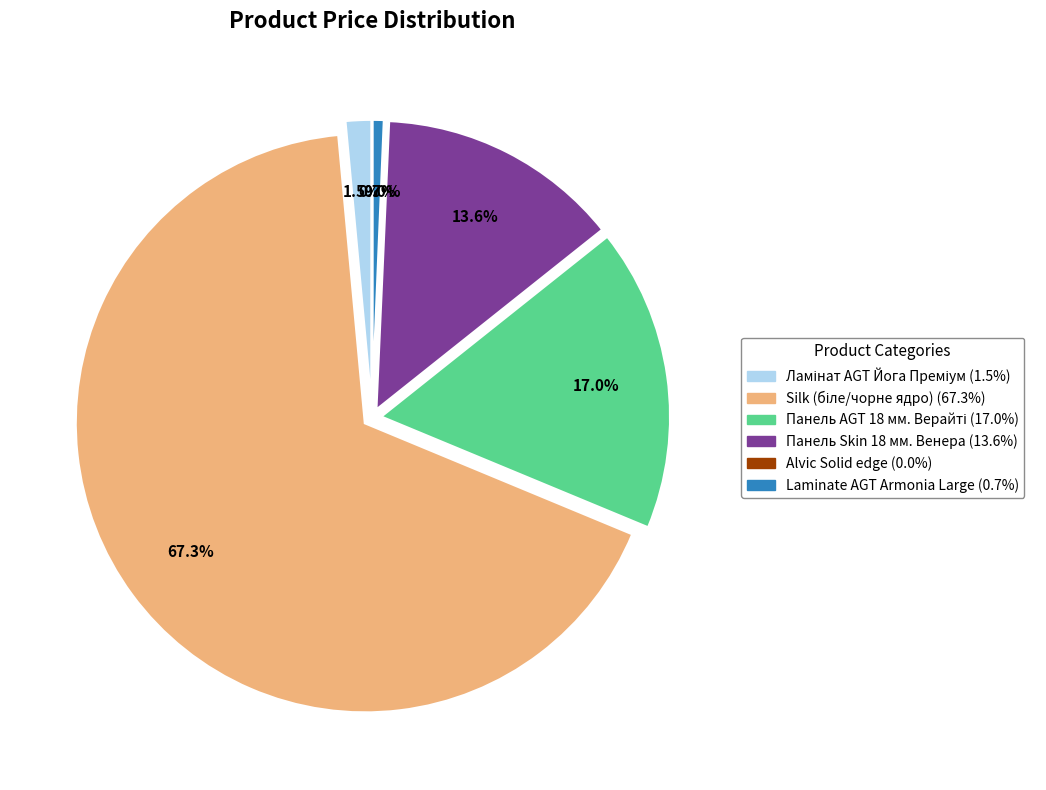

Which has a higher value, Alvic Solid edge or Ламінат AGT Йога Преміум?

Ламінат AGT Йога Преміум